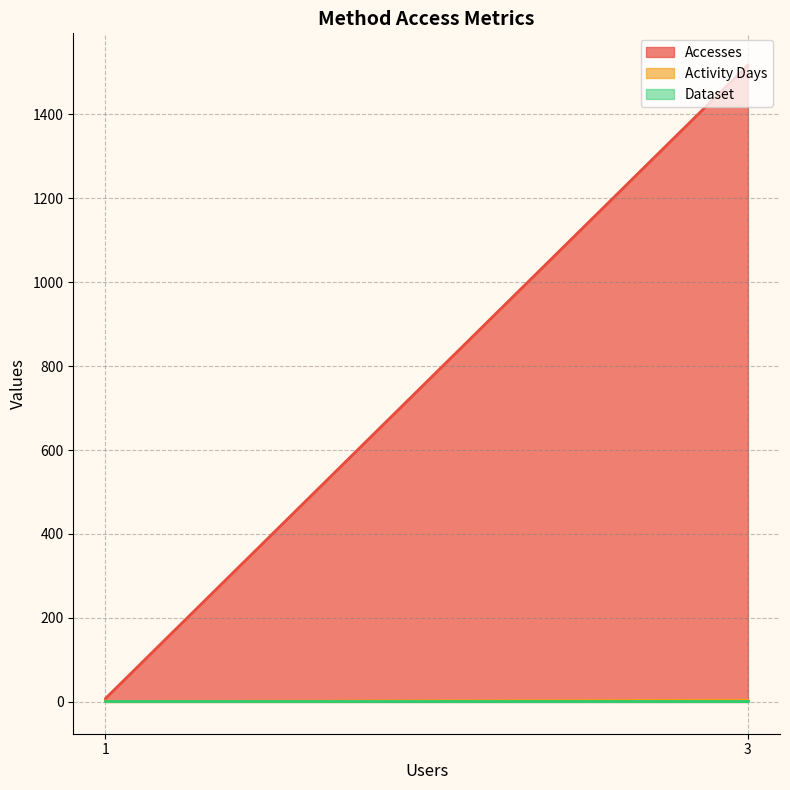

What is the maximum value shown in the chart?

1517